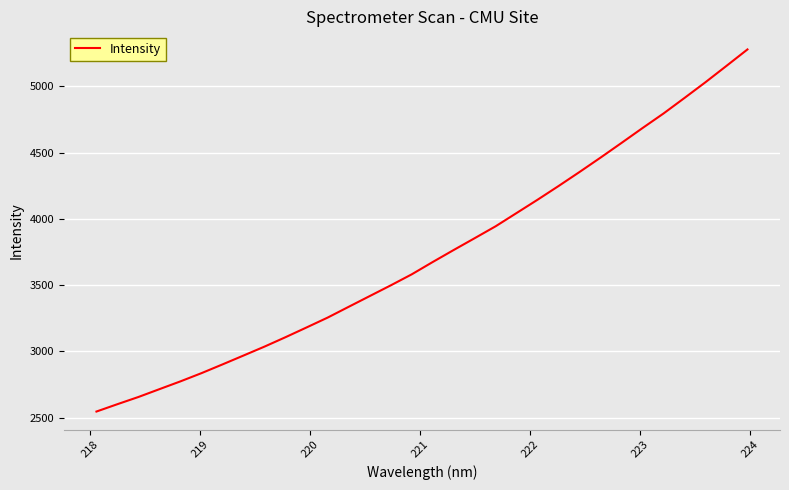

What is the smallest value displayed?

2546.6